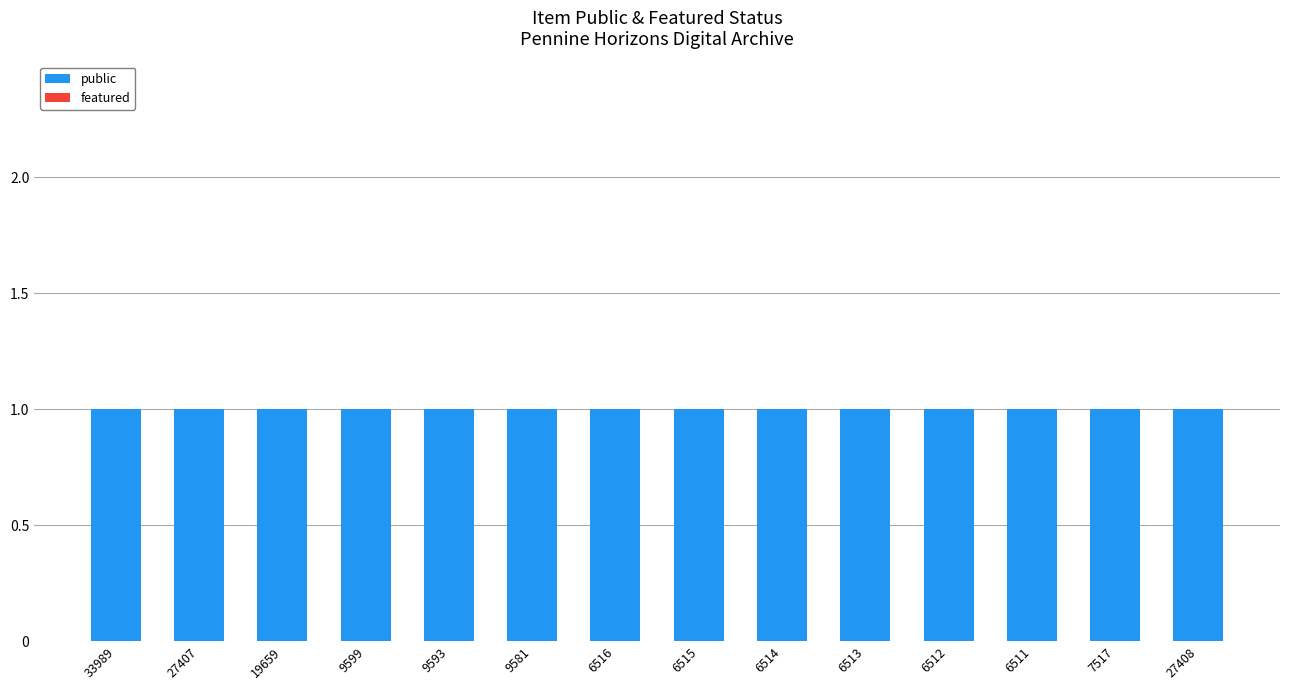

What is the value of the public bar at the 8th from the left?

1